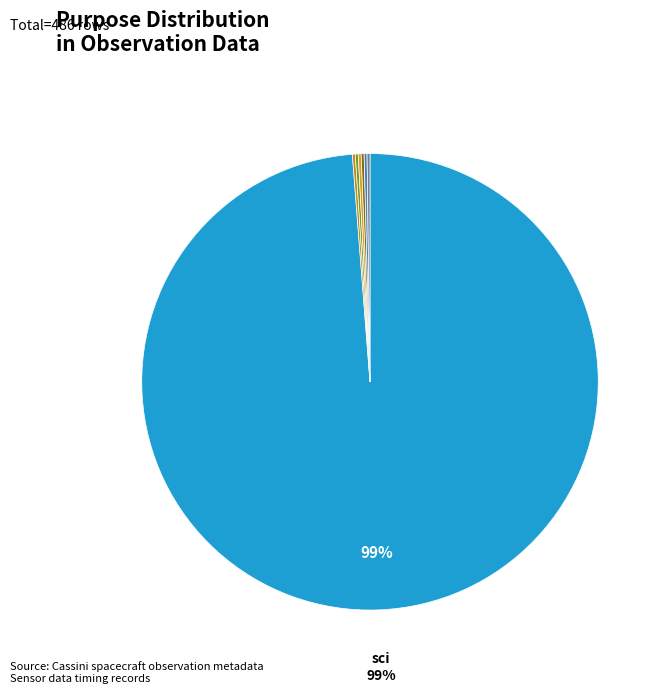

What is the smallest slice in the pie chart?

valid_min